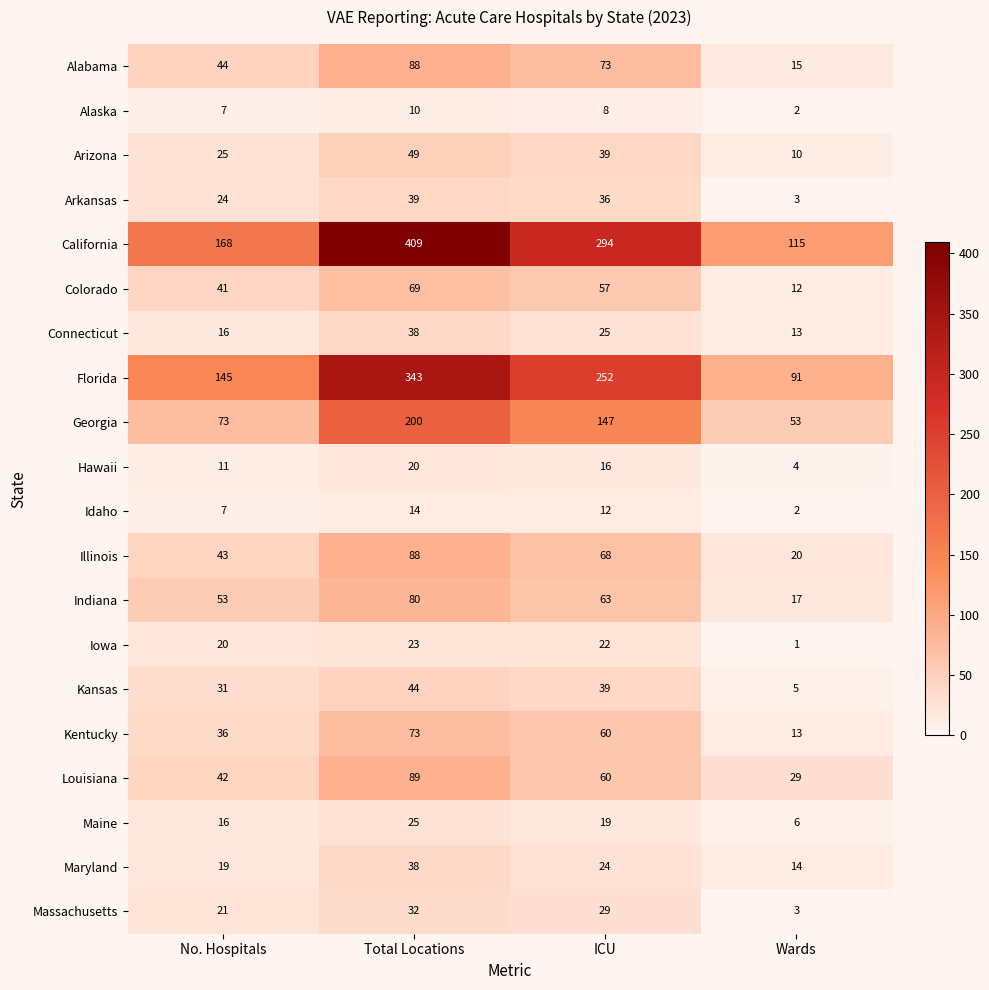

At how many categories does at least one series exceed 107?

4